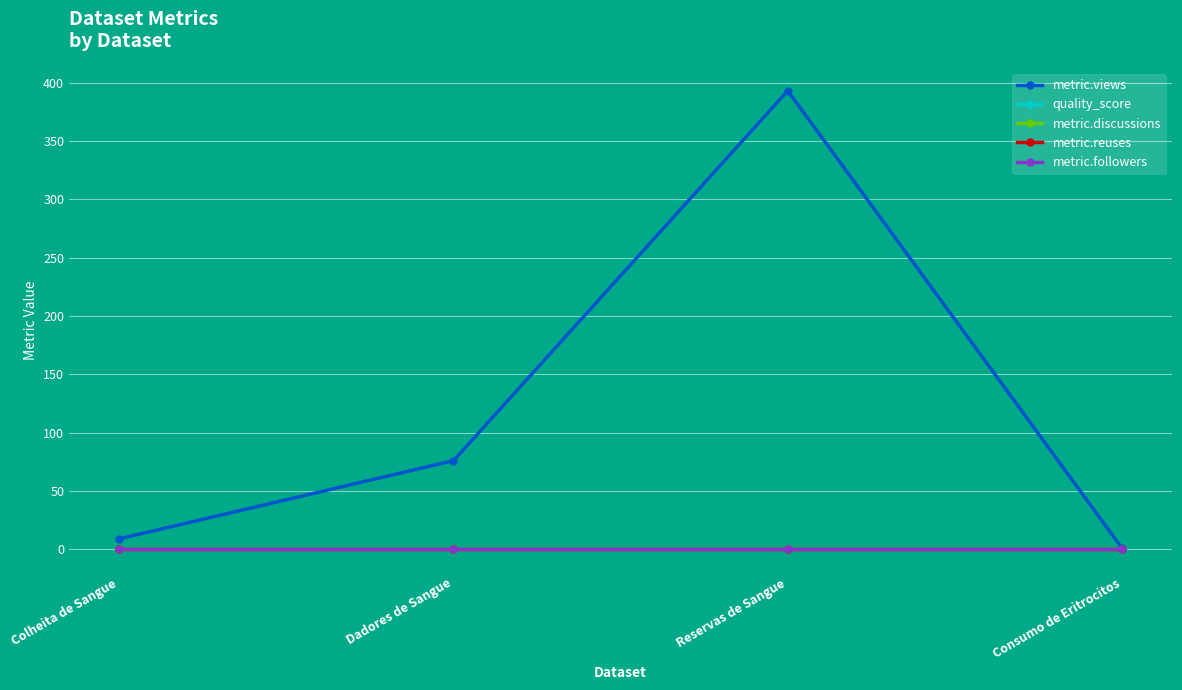

Which series has the largest total across all categories?

metric.views